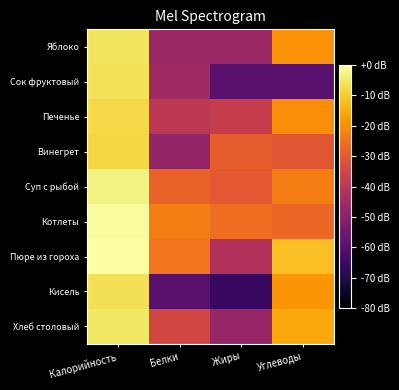

Which has a higher value, Жиры or Углеводы?

Углеводы